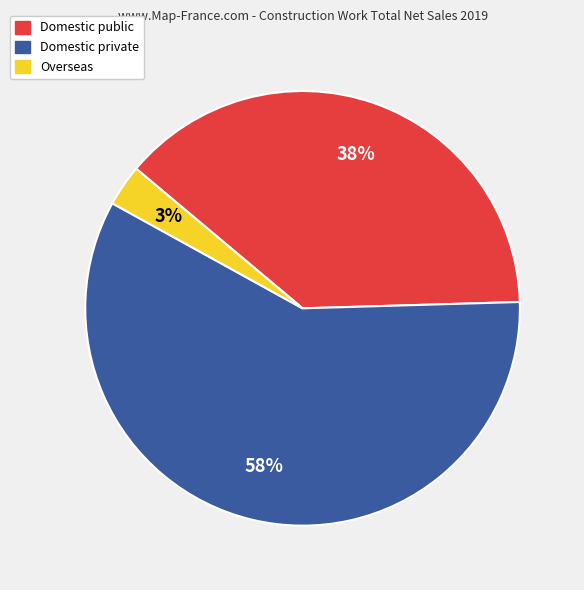

Is the sum of Domestic public and Domestic private greater than half?

Yes